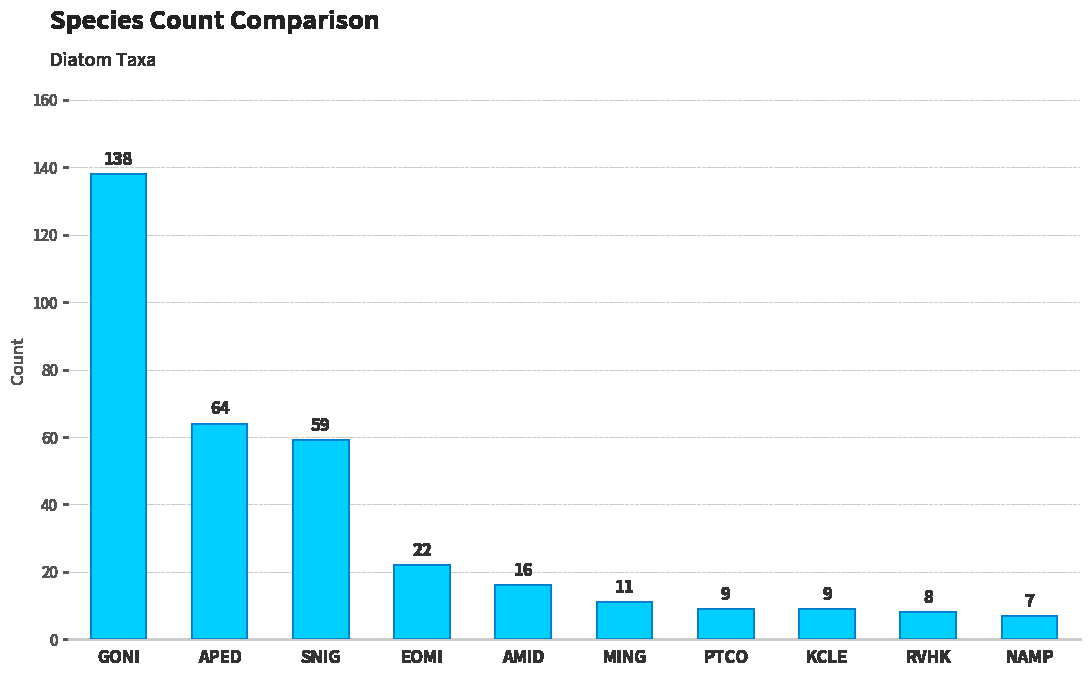

Read the value at NAMP, to the nearest 10.

10